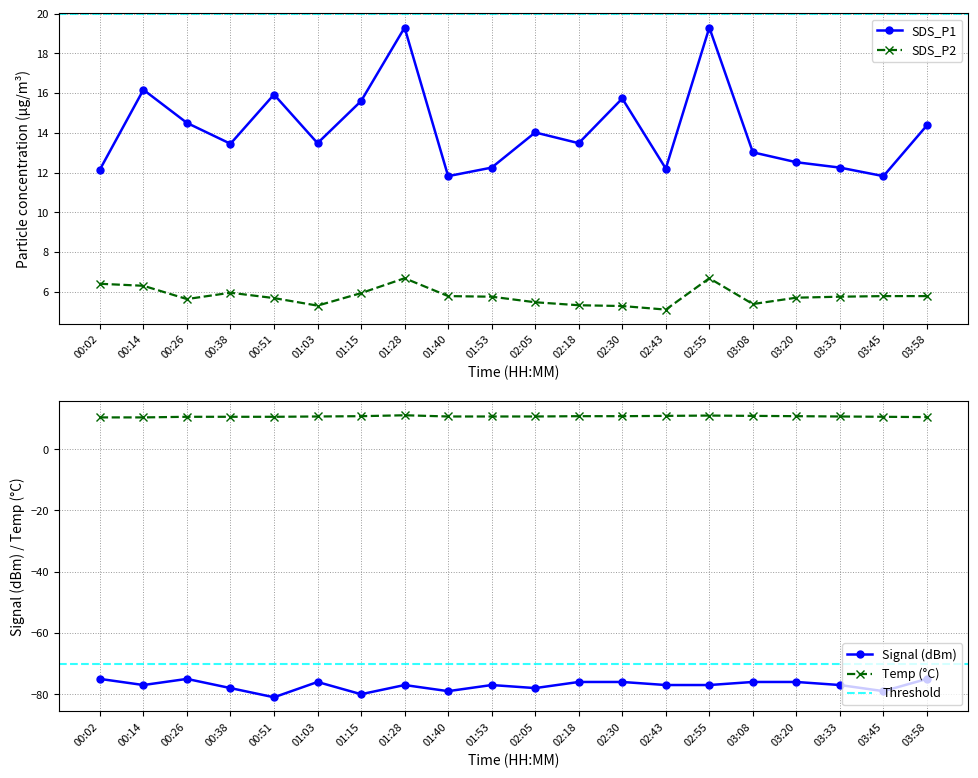

What is the value of the Signal point at the 3rd from the left?

-75.0